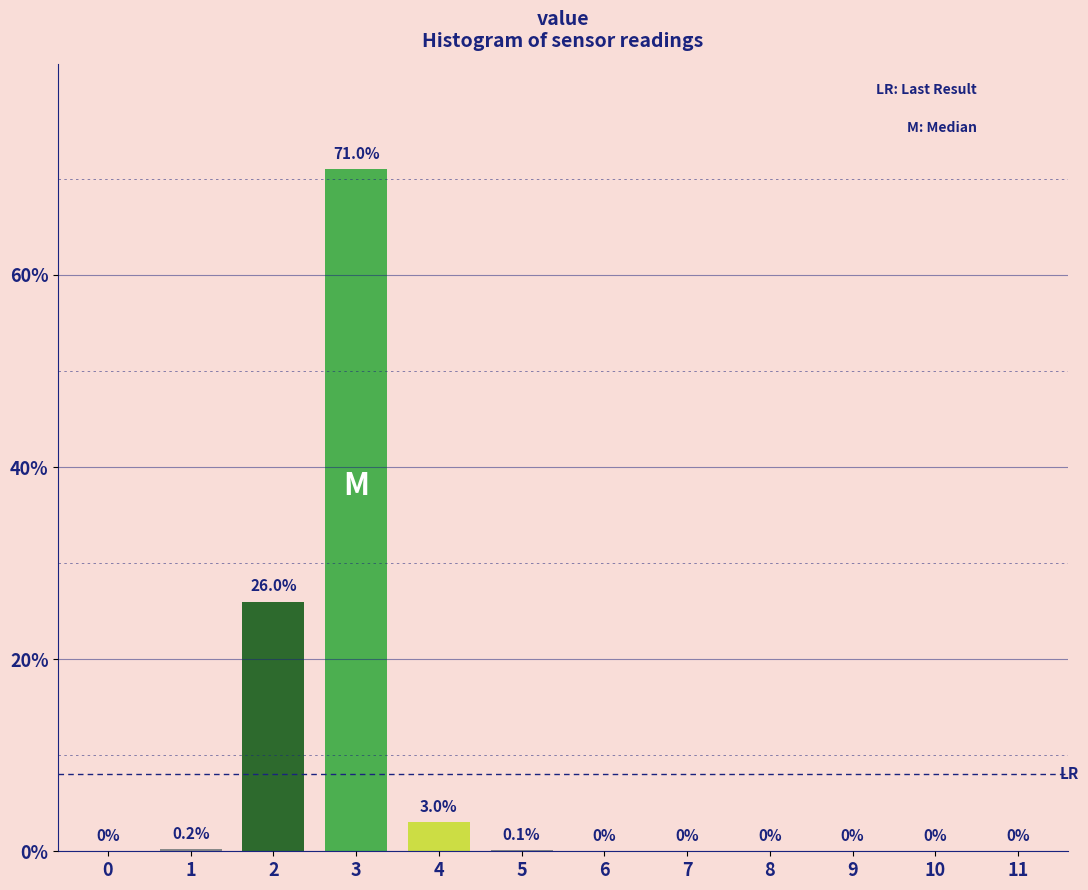

Reading left to right, extract all data points from this chart.

0=0.0	1=0.2	2=26.0	3=71.0	4=3.0	5=0.1	6=0.0	7=0.0	8=0.0	9=0.0	10=0.0	11=0.0